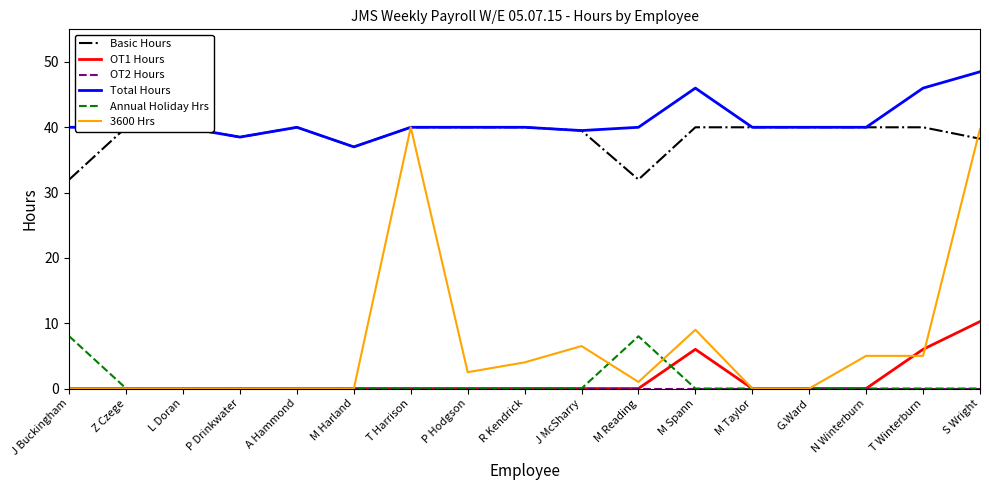

True or false: OT2 Hours and Annual Holiday Hrs cross at least once.

False